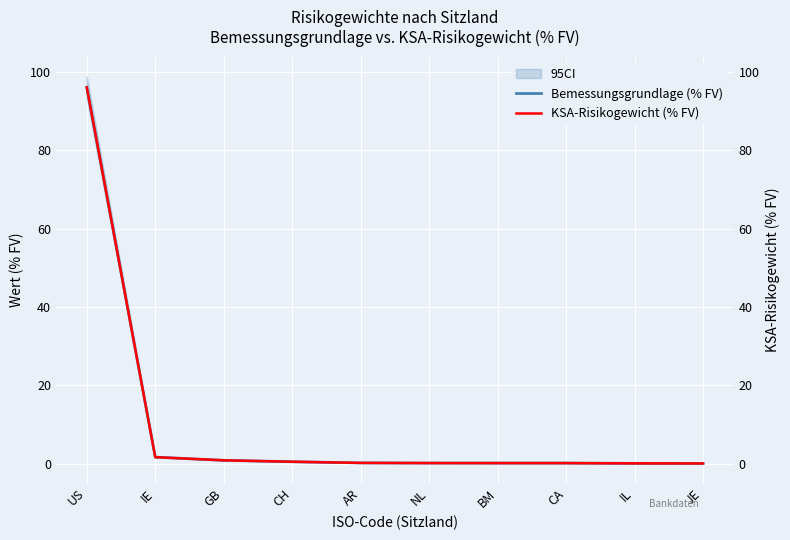

Rank the categories by Bemessungsgrundlage (% FV) value from highest to lowest.

US, IE, GB, CH, AR, NL, BM, CA, IL, JE